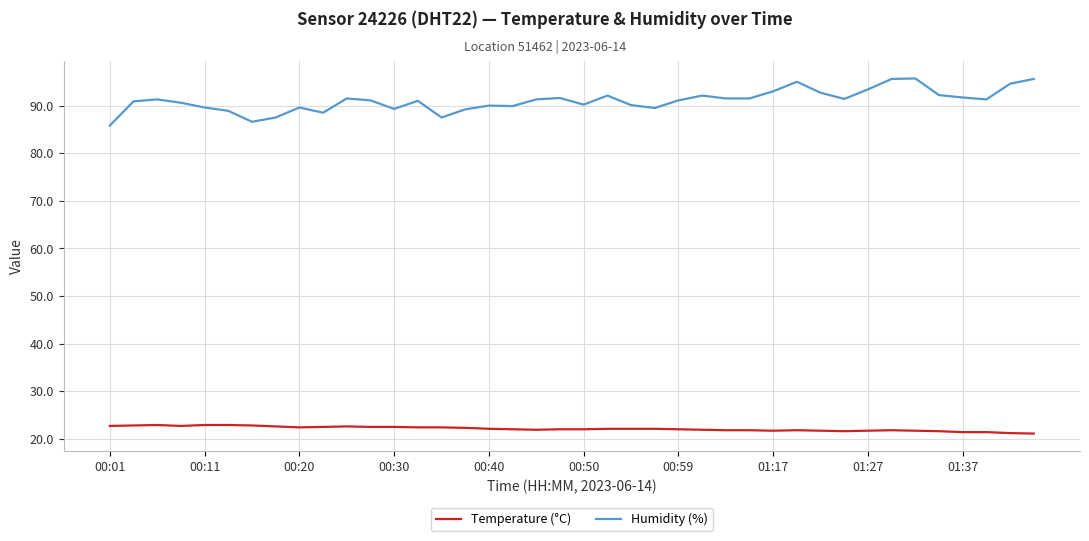

True or false: Temperature (°C) and Humidity (%) cross at least once.

False